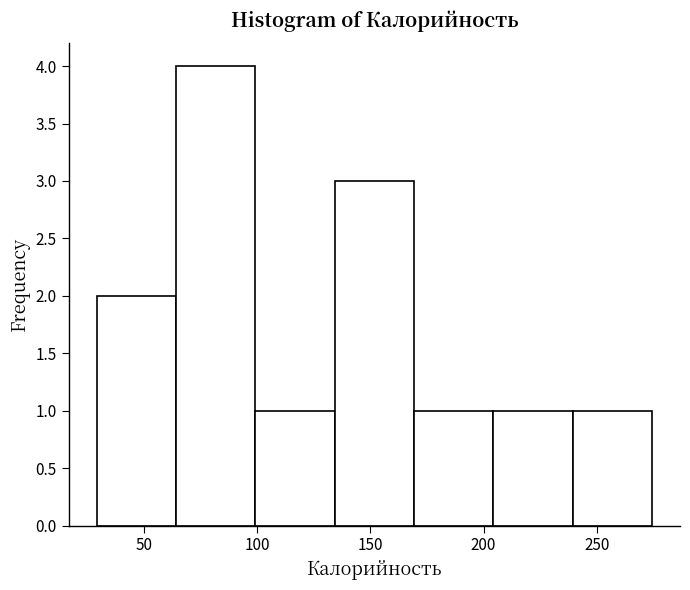

Which range on the x-axis has the tallest bar?

65 to 100